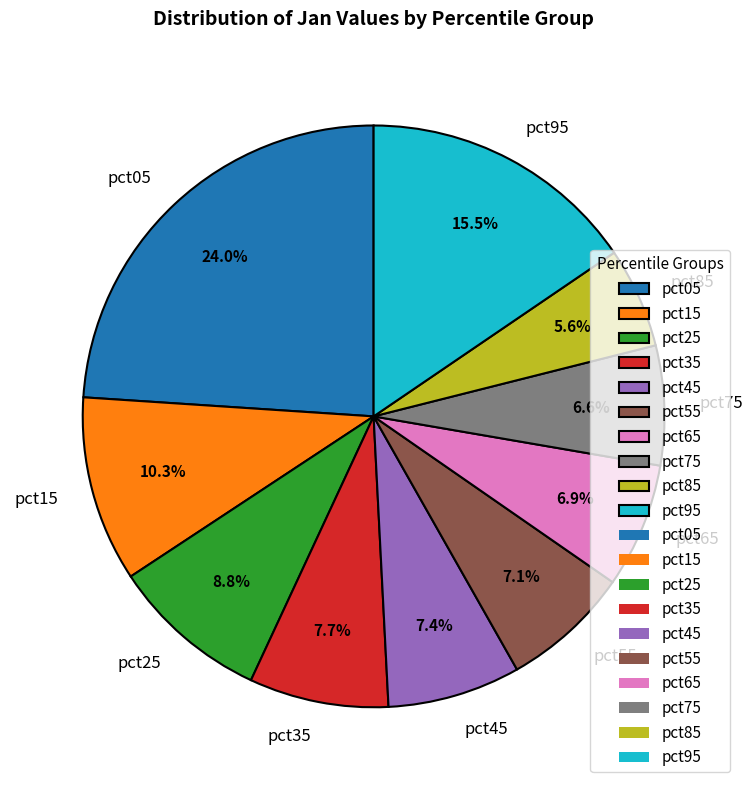

To the nearest percent, what is the average slice percentage?

10%